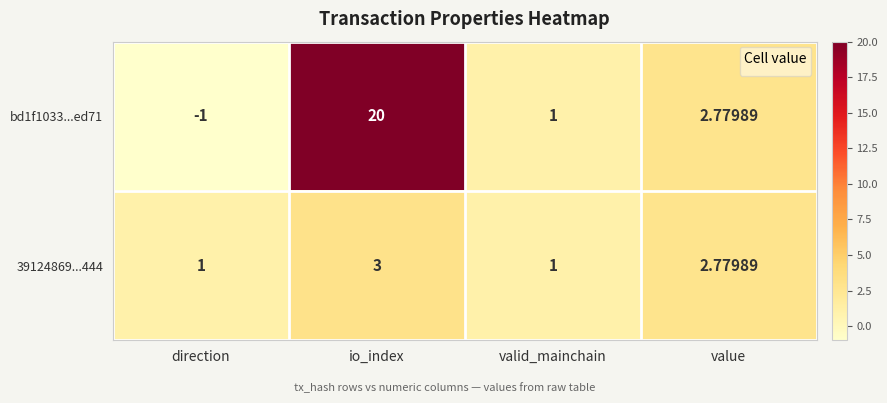

How many series are shown in this chart?

2